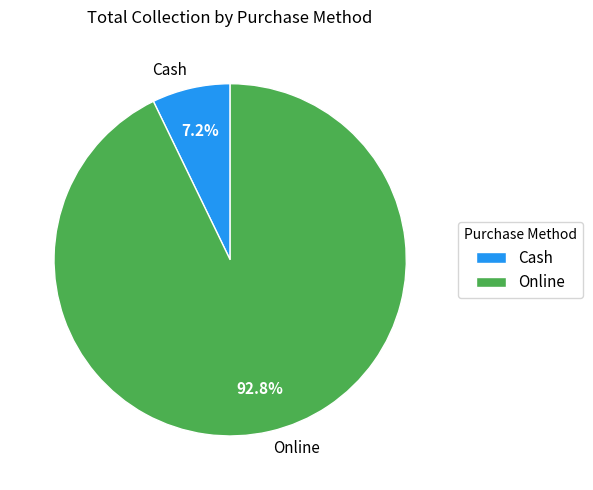

What is the largest slice in the pie chart?

Online